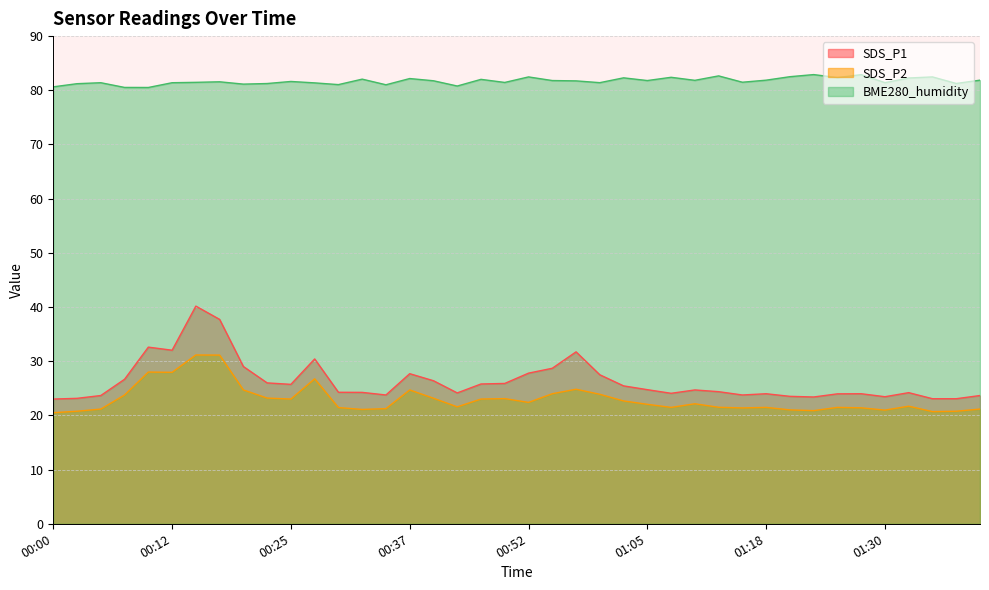

What is the sum of all SDS_P2 values?

919.4